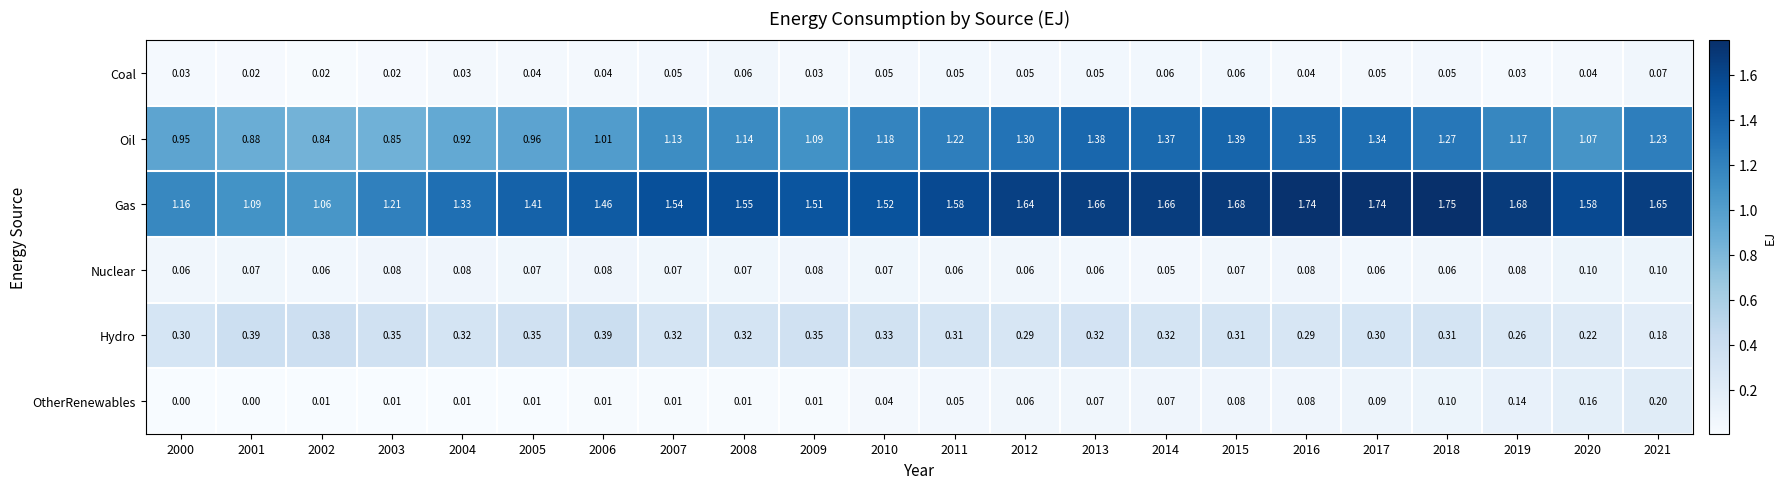

Which series has the largest range (max minus min)?

Gas